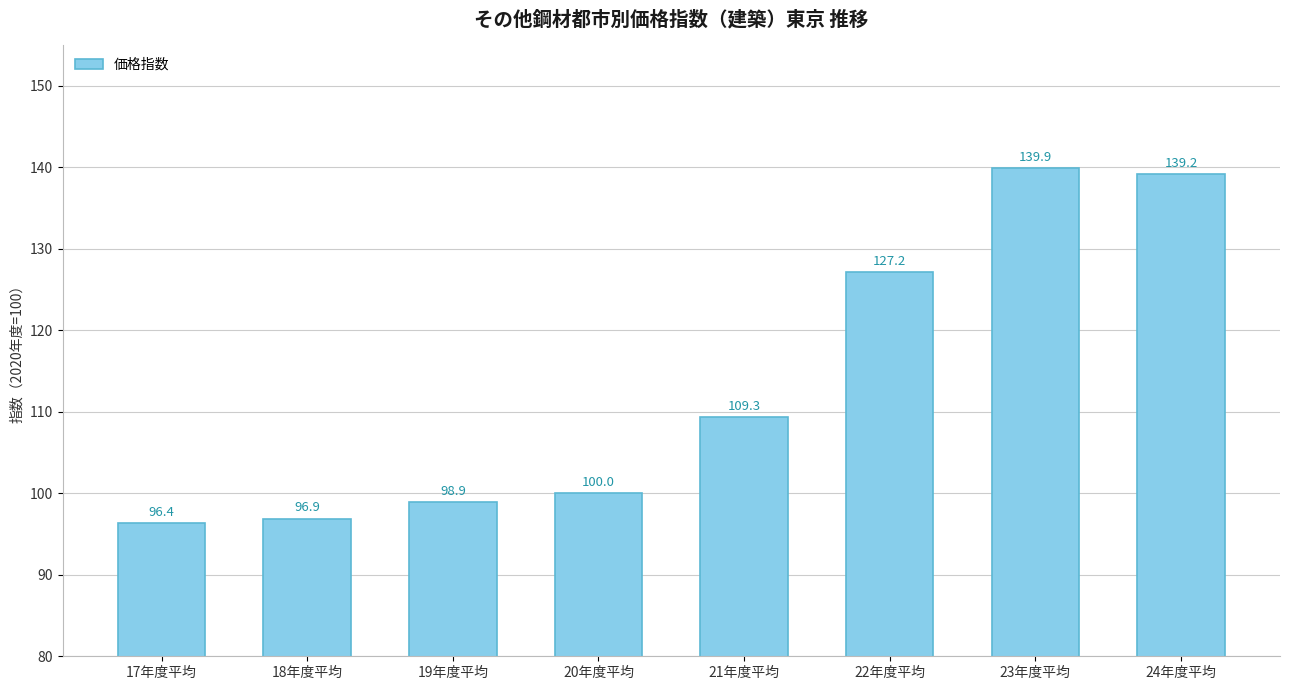

Reading right to left, what are all the values shown in this chart?

24年度平均=139.2	23年度平均=139.9	22年度平均=127.2	21年度平均=109.3	20年度平均=100.0	19年度平均=98.9	18年度平均=96.9	17年度平均=96.4